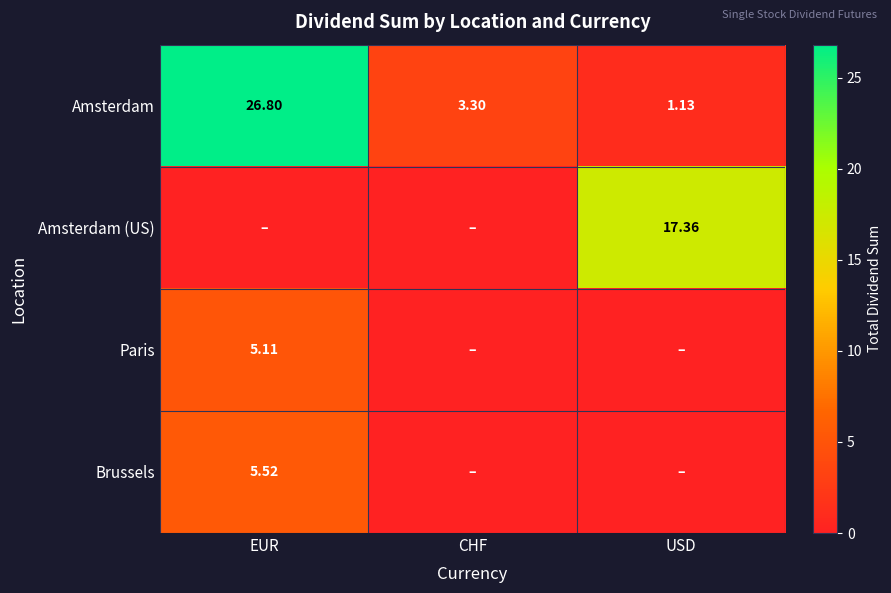

Which category has the highest value in the Amsterdam series?

EUR